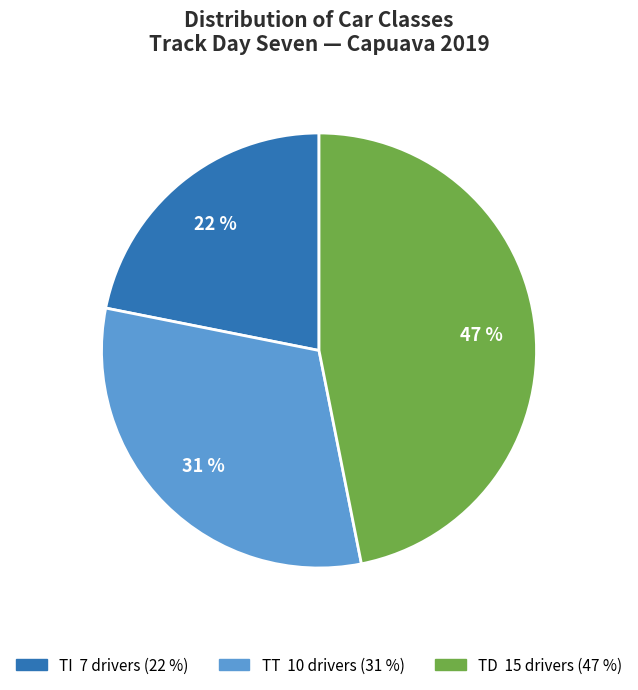

To the nearest percent, what is the difference between the largest and smallest slice percentages?

25%